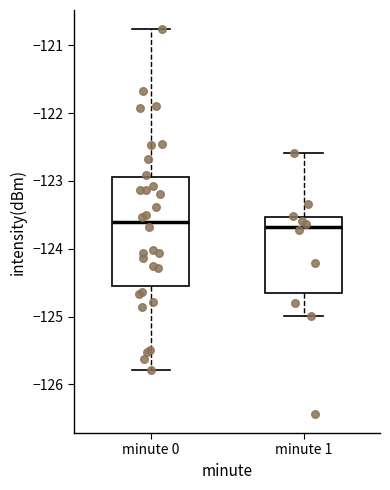

Reading left to right, read every box against the y-axis: the position of its median line, the range the box covers, and the ends of its whiskers. The values are not printed on the chart, so give them approximately, as read against the axis.

minute 0: median -123.6, box -124.5 to -122.9, whiskers -125.8 to -120.8
minute 1: median -123.7, box -124.6 to -123.5, whiskers -125.0 to -122.6